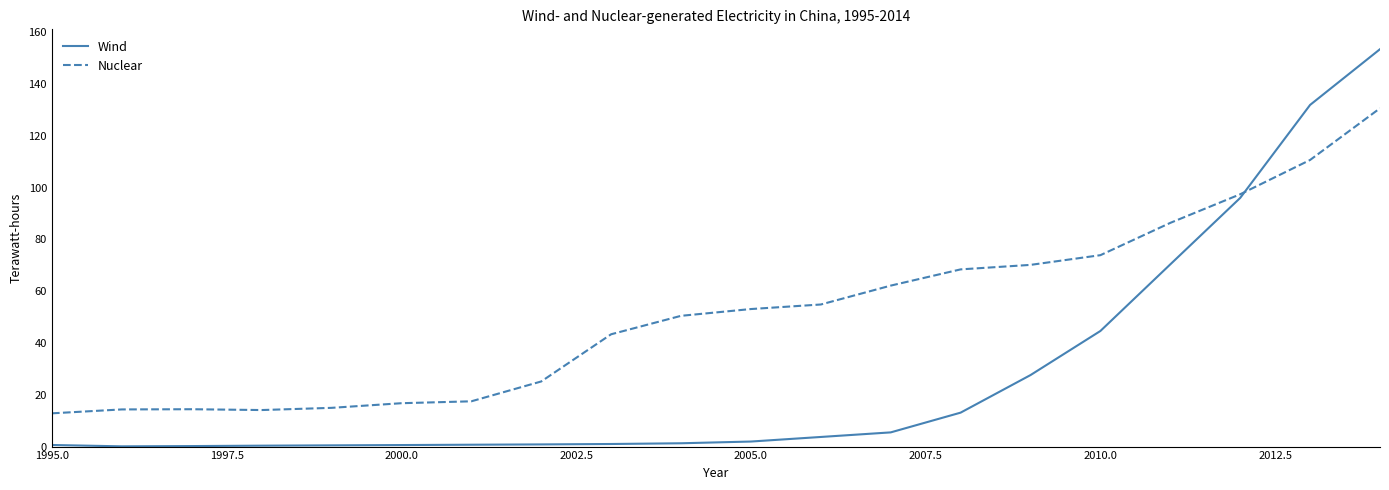

How many times do Wind and Nuclear cross each other?

1